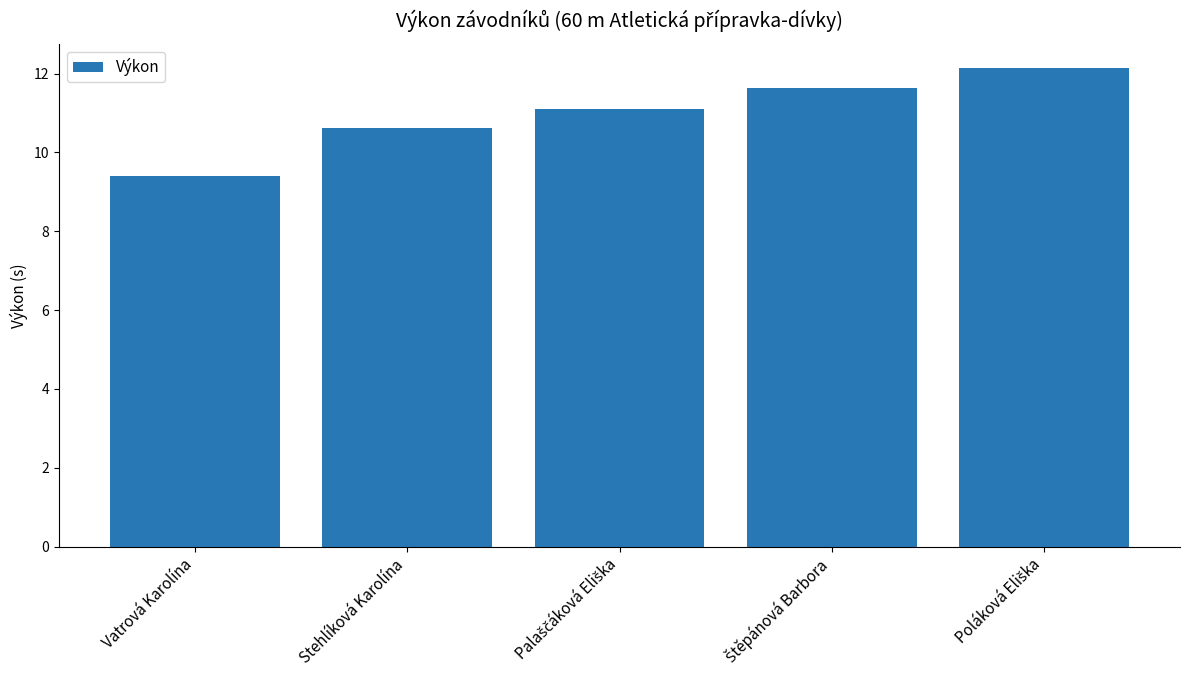

Reading left to right, what are all the values shown in this chart?

9.4	10.6	11.1	11.6	12.1